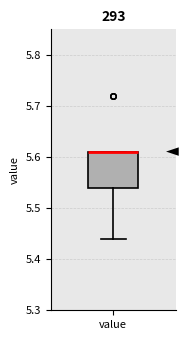

Read this box plot against the y-axis: the position of the median line, the range covered by the box, and the ends of both whiskers. The values are not printed on the chart, so give them approximately, as read against the axis.

median 5.61 (drawn on the box's upper edge), box 5.54 to 5.61, whiskers 5.44 to 5.61